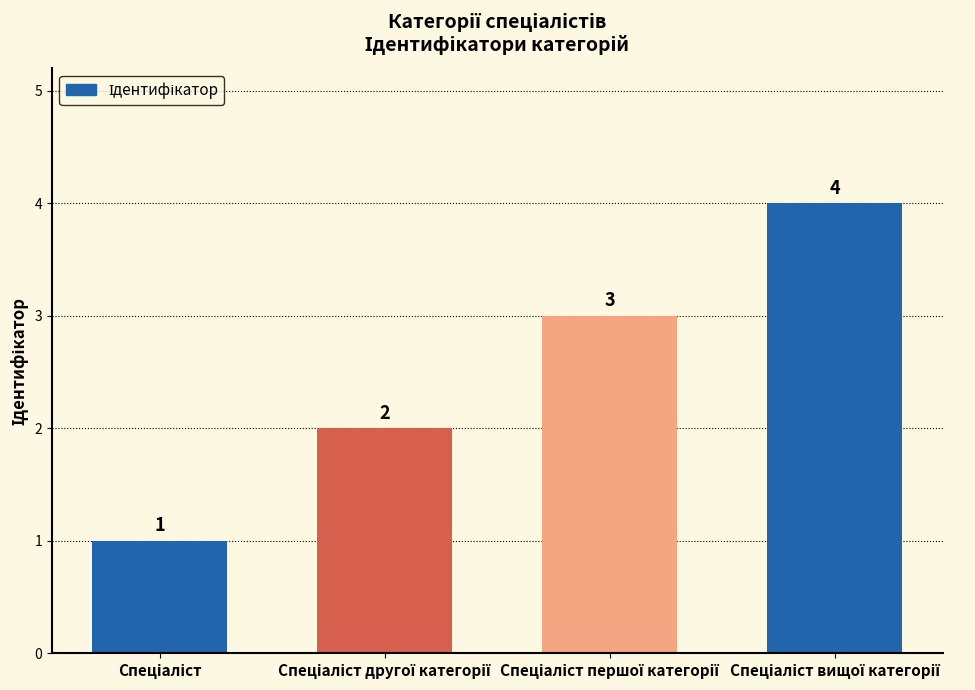

What is the greatest value displayed?

4